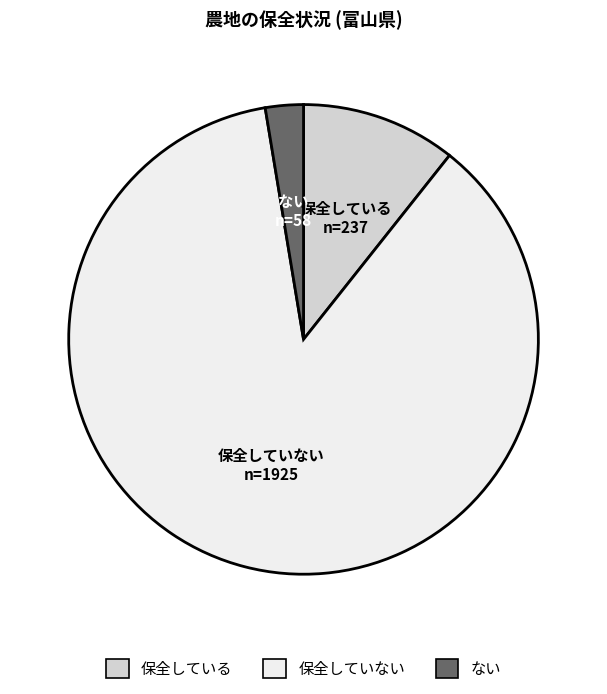

Does any single category account for the majority?

Yes